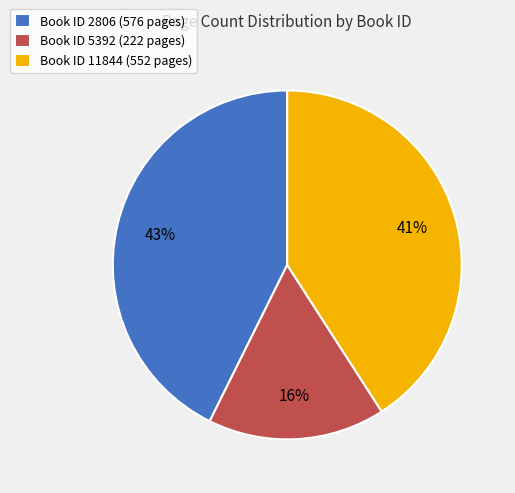

Rank the categories by value from lowest to highest.

Book ID 5392 (222 pages), Book ID 11844 (552 pages), Book ID 2806 (576 pages)